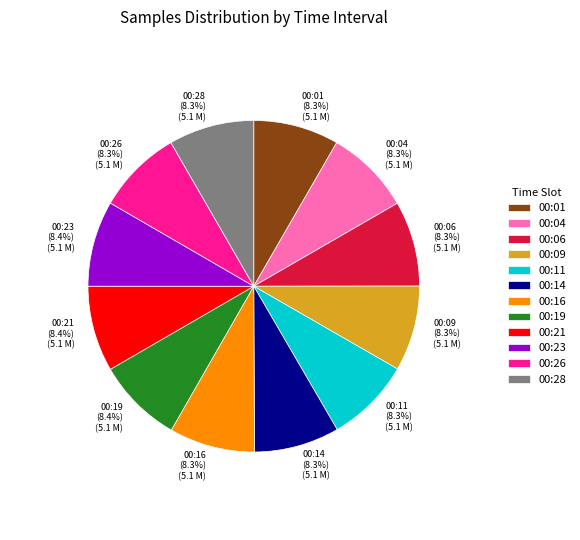

Count the number of slices in the pie.

12